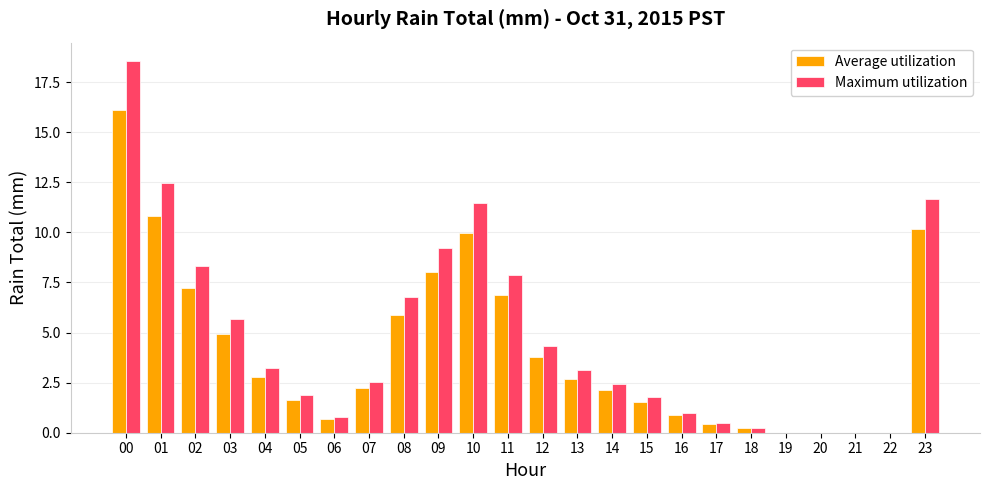

At which category does the chart reach its peak across all series?

00